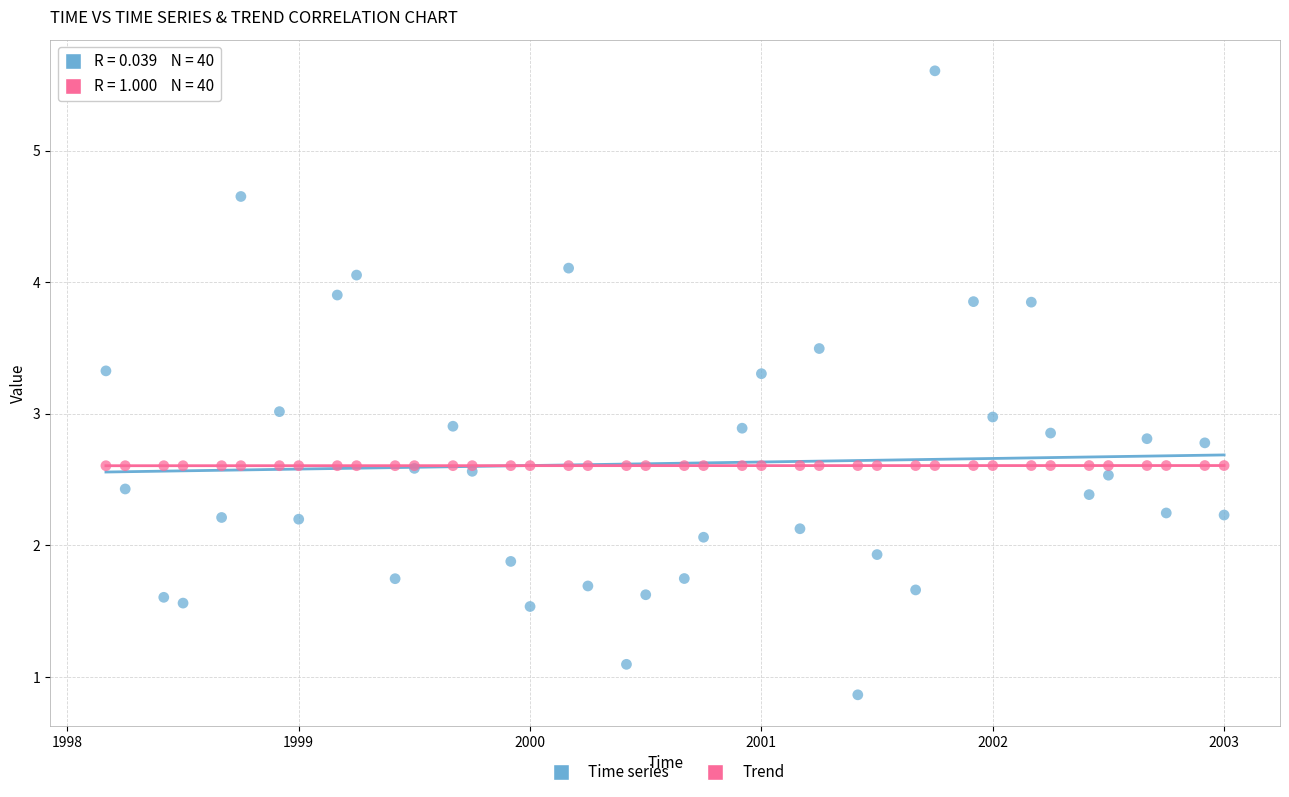

Which series has the largest Y range (max minus min)?

Time series